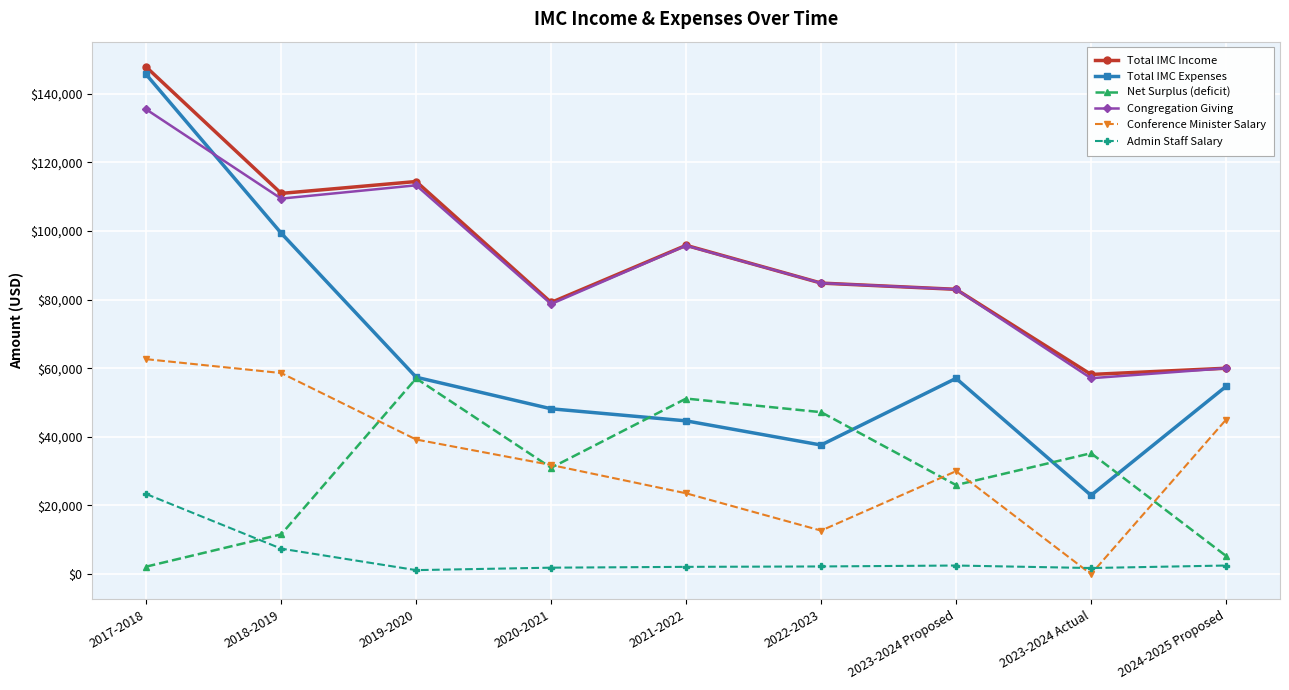

Is the value of Congregation Giving at 2021-2022 greater than the value of Total IMC Expenses at 2023-2024 Proposed?

Yes